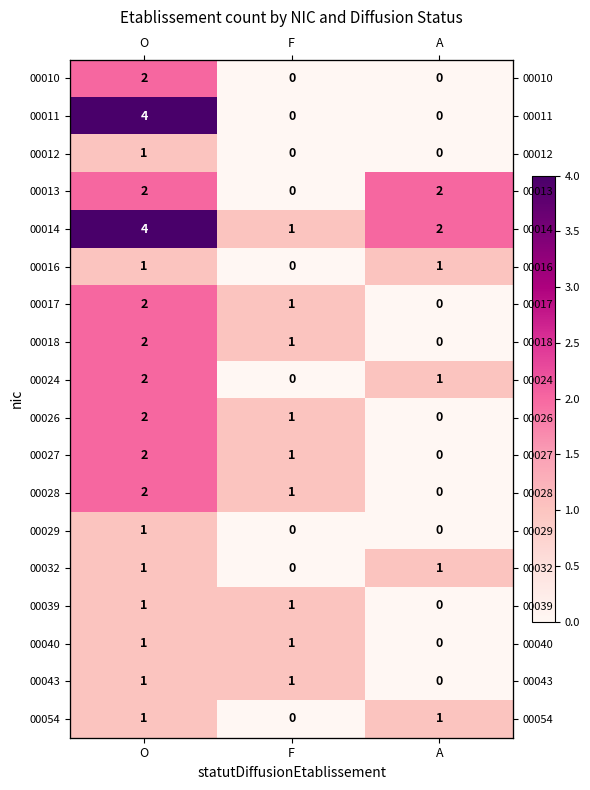

The value of 00039 at O is 1. True or false?

True